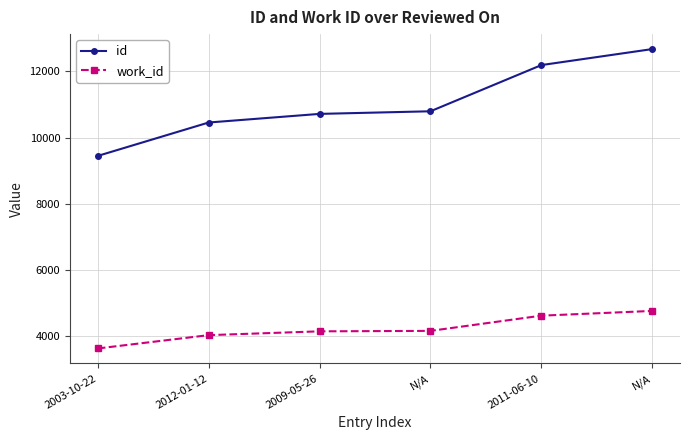

True or false: id has more than 0 interior local peaks.

False